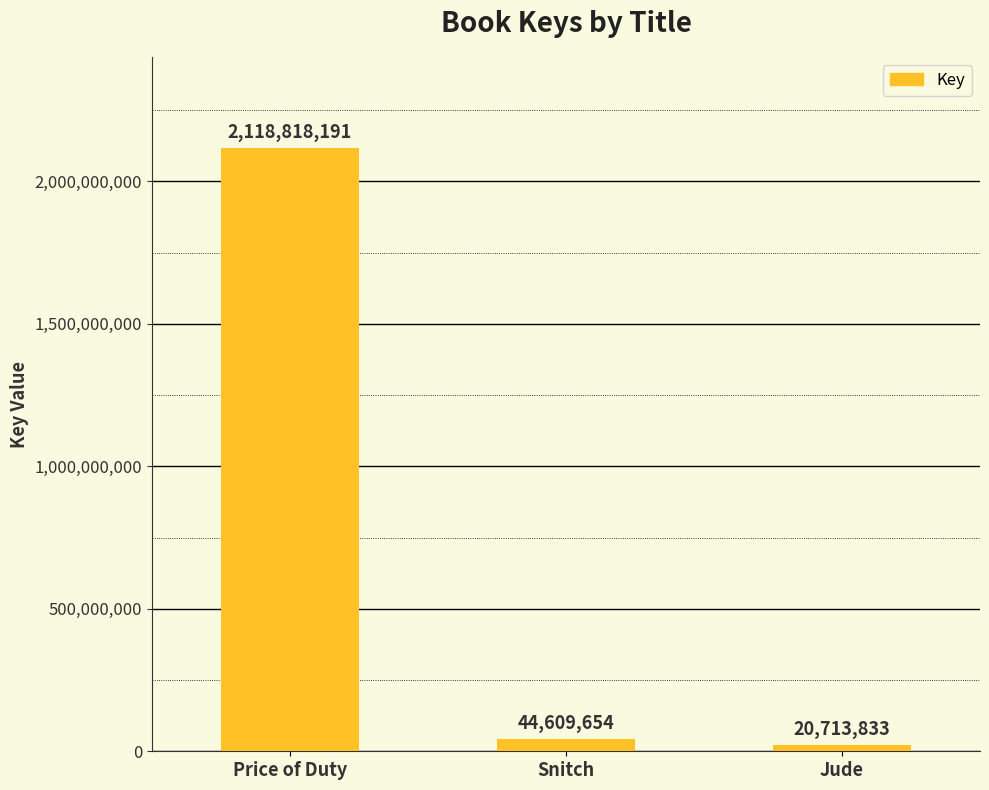

The value at Price of Duty is 1102336330. True or false?

False